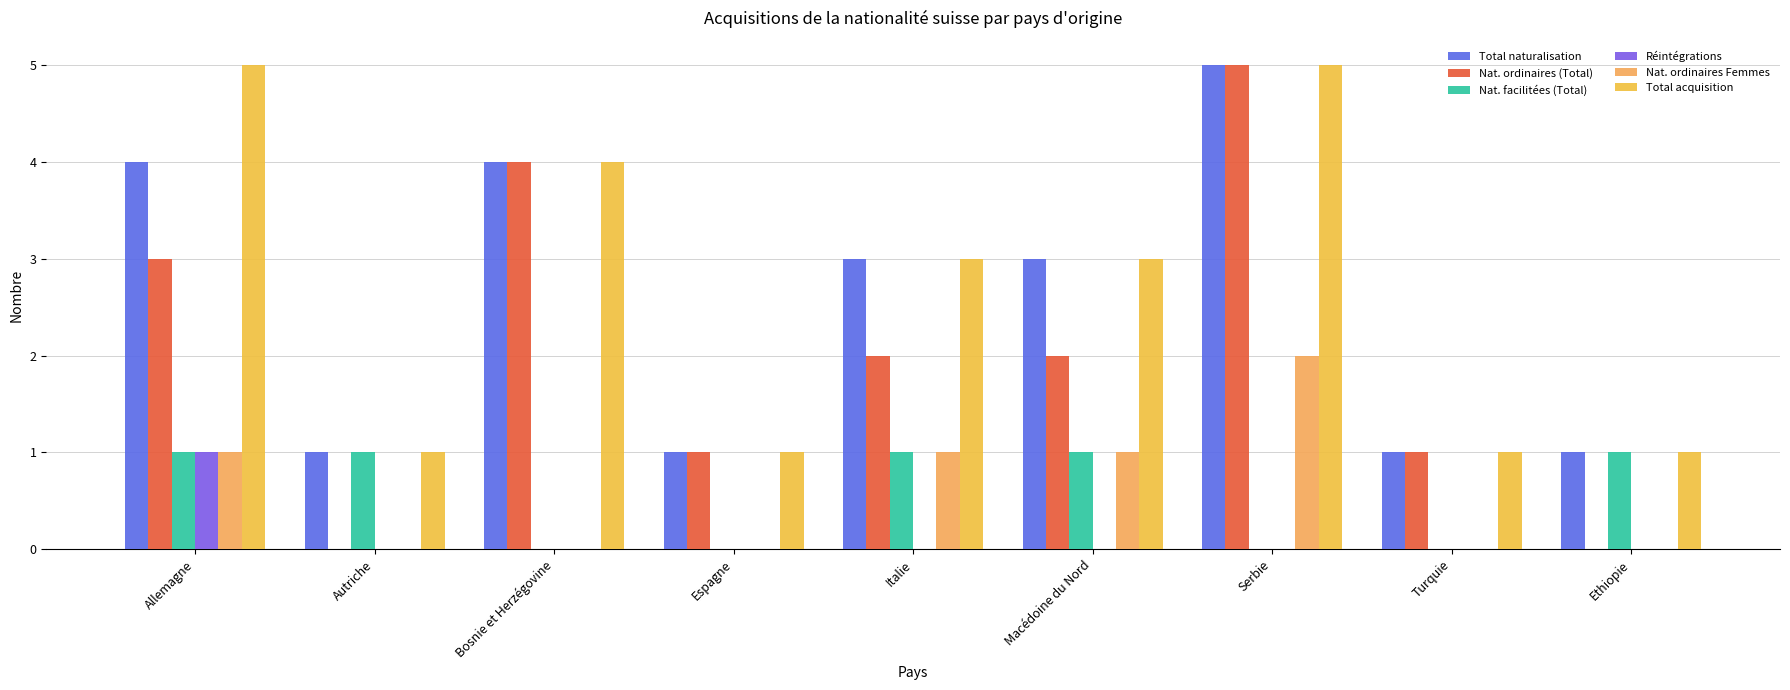

Which series has the widest spread of values?

Nat. ordinaires (Total)